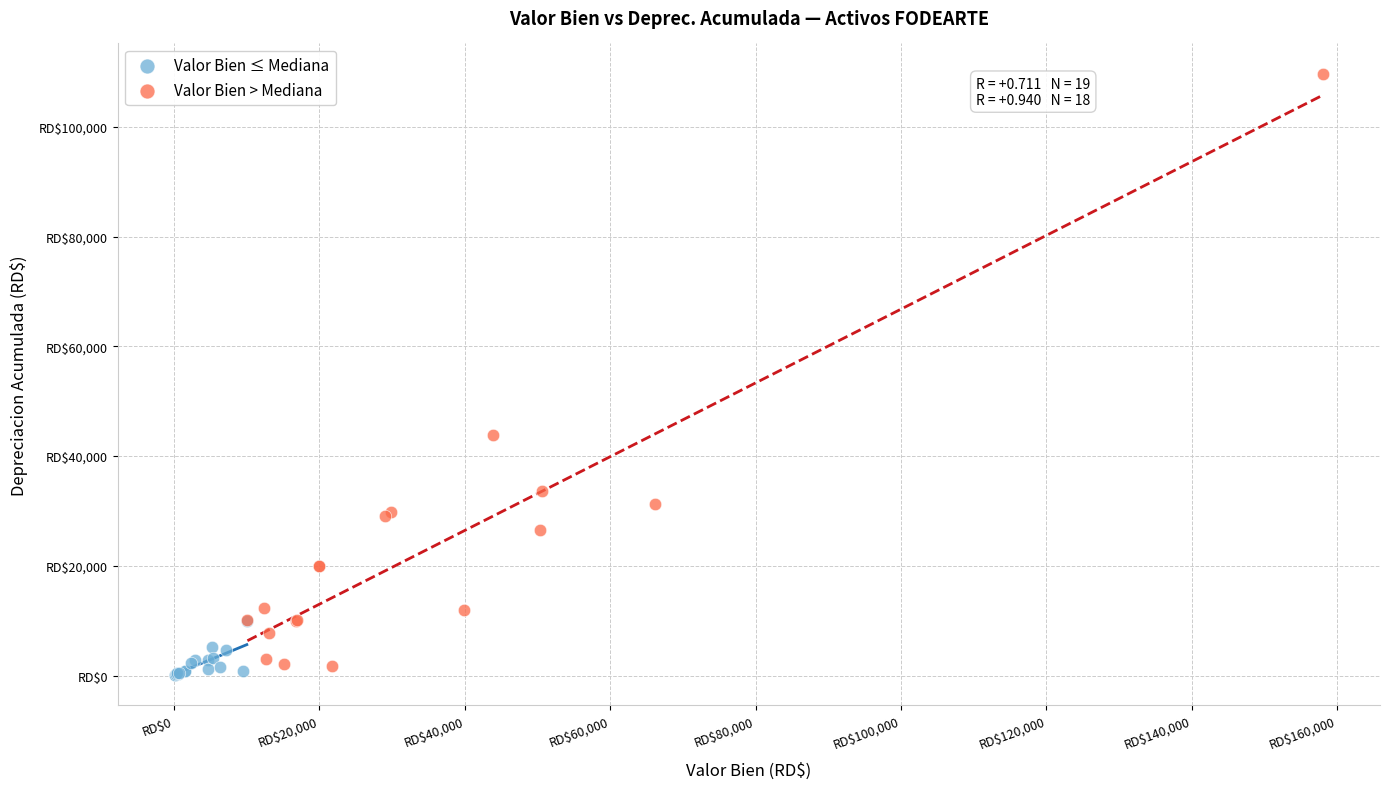

Which series contains the lowest Y value?

Valor Bien ≤ Mediana